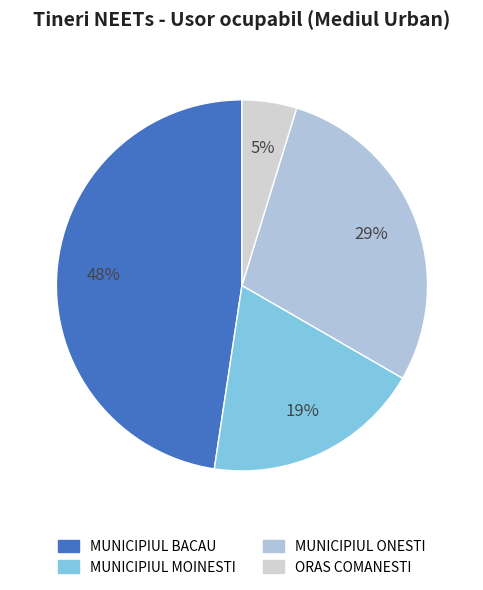

What percentage is the MUNICIPIUL MOINESTI slice, to the nearest percent?

19%